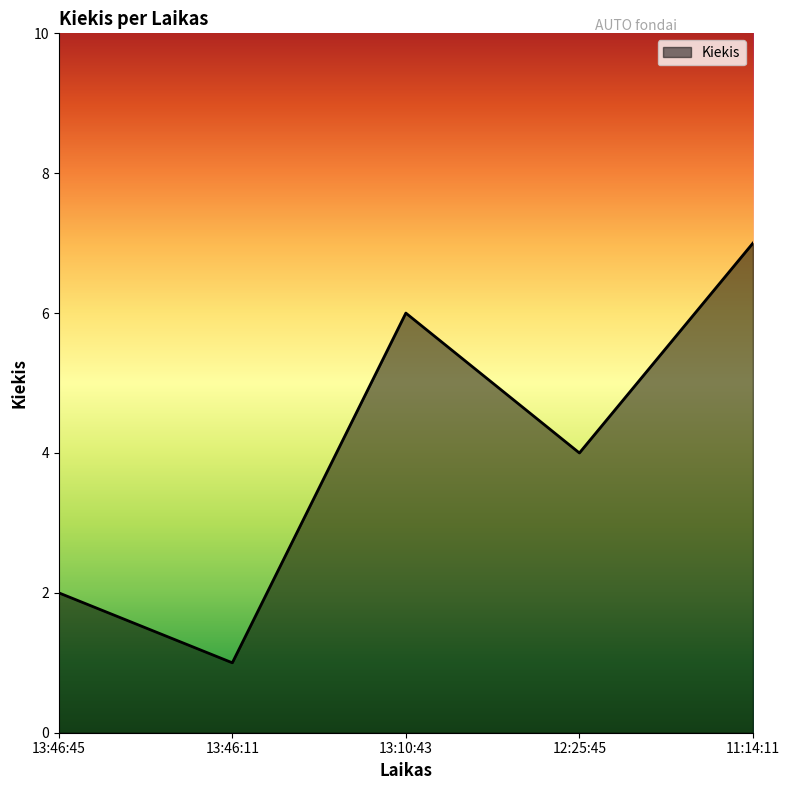

True or false: the data shows 4 at 12:25:45.

True